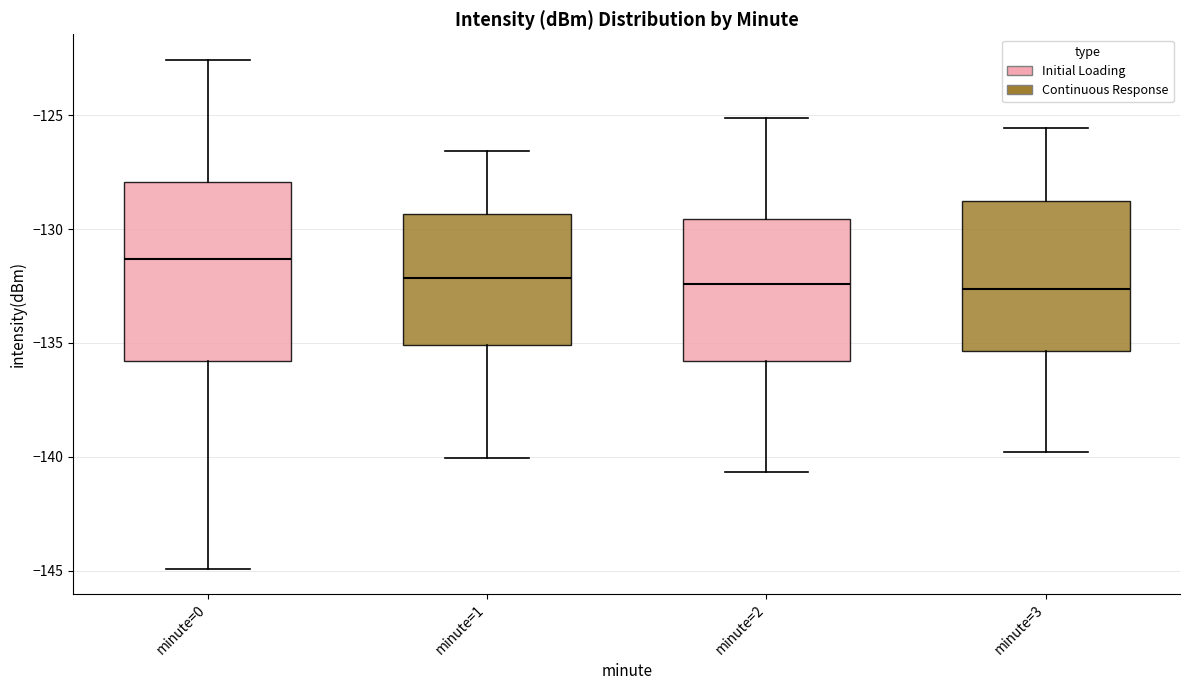

Reading left to right, read every box against the y-axis: the position of its median line, the range the box covers, and the ends of its whiskers. The values are not printed on the chart, so give them approximately, as read against the axis.

minute=0: median -131.5, box -136.0 to -128.0, whiskers -145.0 to -122.5
minute=1: median -132.0, box -135.0 to -129.5, whiskers -140.0 to -126.5
minute=2: median -132.5, box -136.0 to -129.5, whiskers -140.5 to -125.0
minute=3: median -132.5, box -135.5 to -129.0, whiskers -140.0 to -125.5